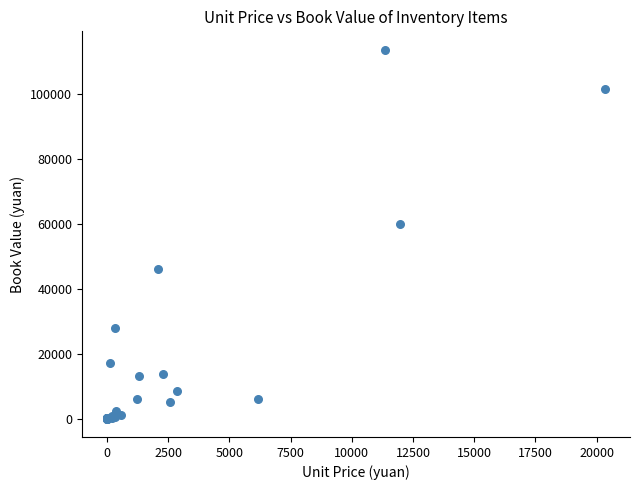

What Y value in the scatter plot is closest to 56840?

59831.9